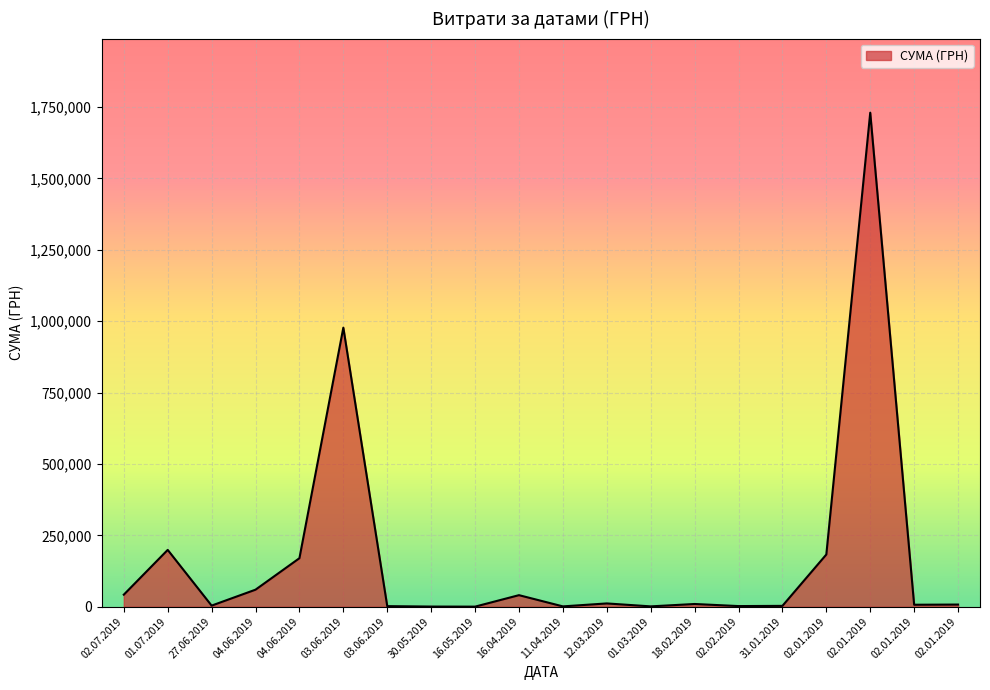

Rank the categories by value from lowest to highest.

16.05.2019, 30.05.2019, 11.04.2019, 01.03.2019, 03.06.2019, 02.02.2019, 31.01.2019, 27.06.2019, 02.01.2019, 02.01.2019, 18.02.2019, 12.03.2019, 16.04.2019, 02.07.2019, 04.06.2019, 04.06.2019, 02.01.2019, 01.07.2019, 03.06.2019, 02.01.2019